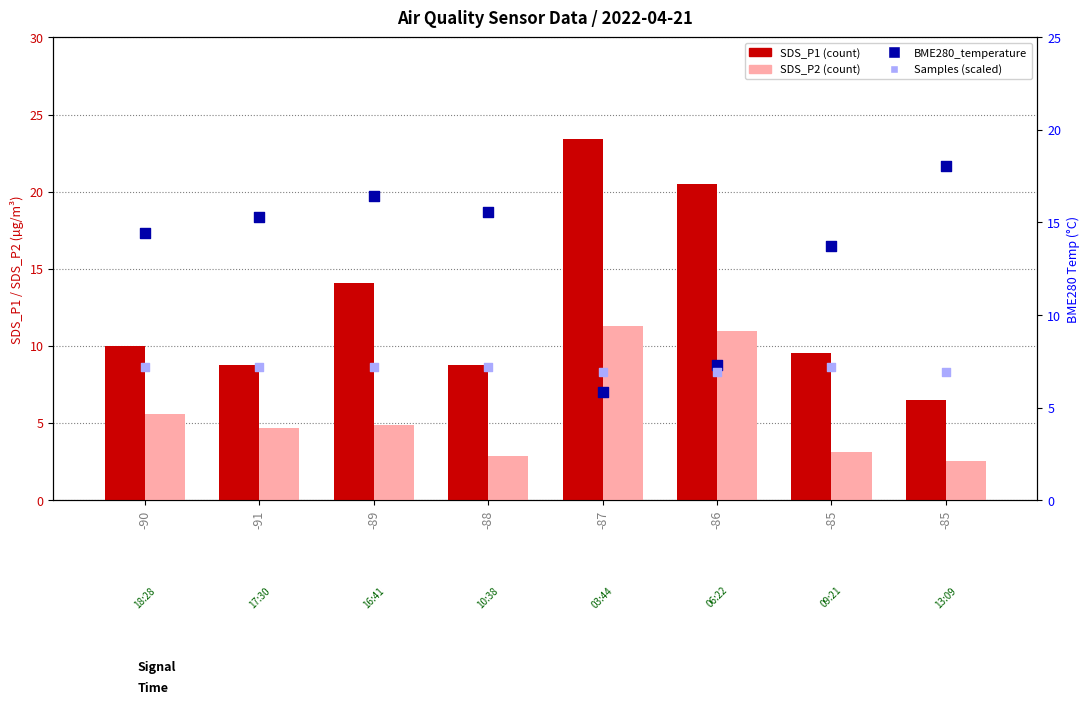

At how many categories does at least one series exceed 12?

8